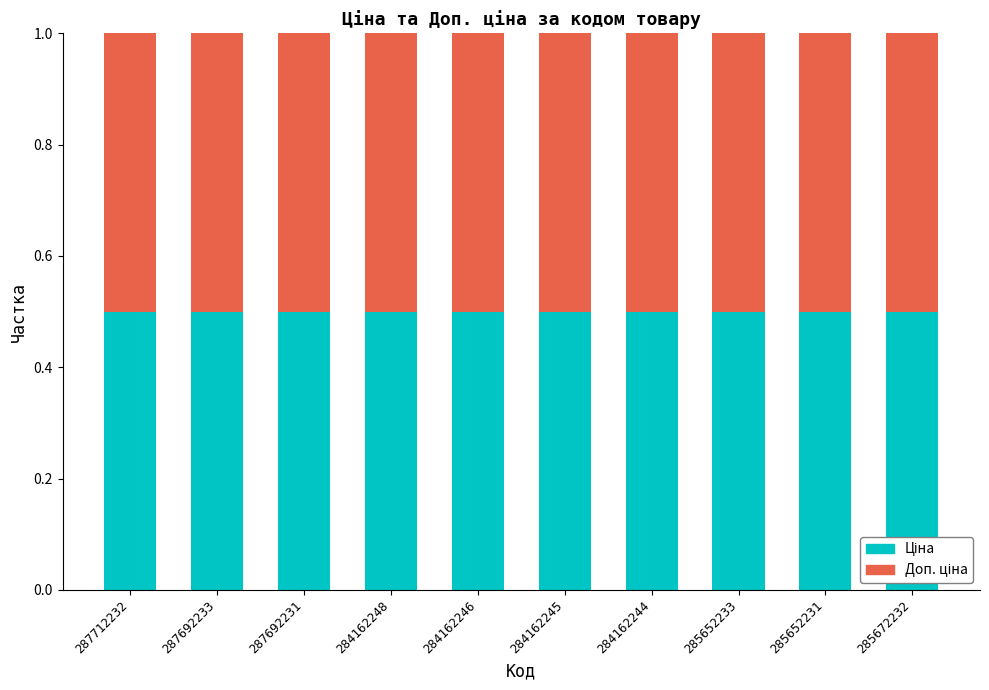

What is the difference between the maximum and minimum values in the Доп. ціна series?

51954.2